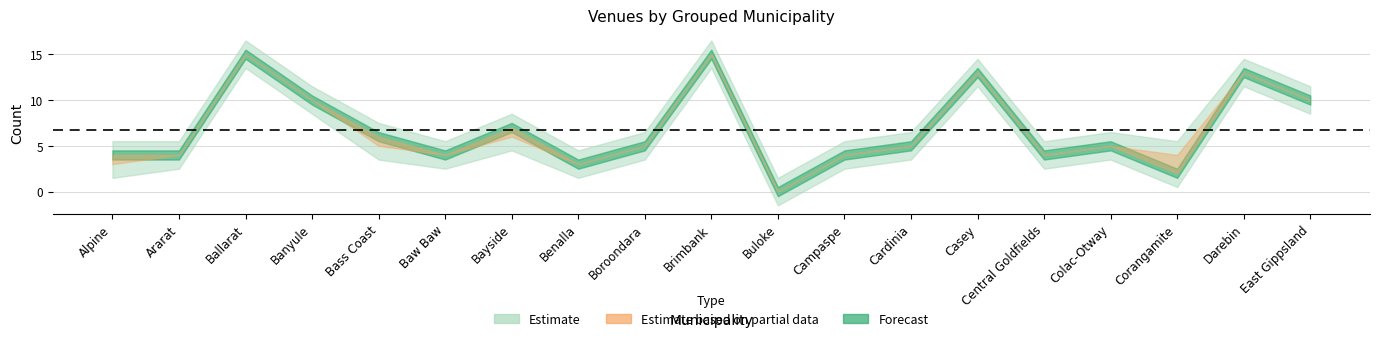

In Scaled, how many points are higher than both neighbors (excluding endpoints)?

6